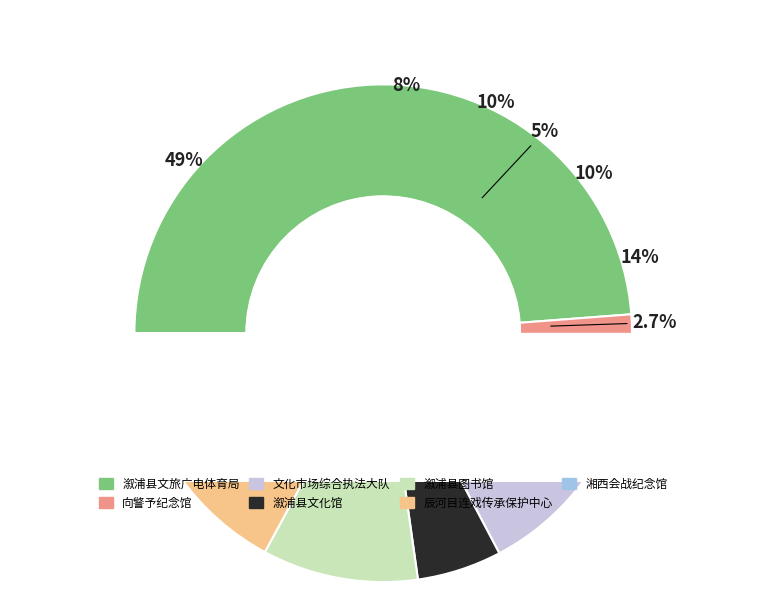

To the nearest percent, what is the difference between the 溆浦县文化市场综合行政执法大队 and 向警予同志纪念馆 slice percentages?

2%